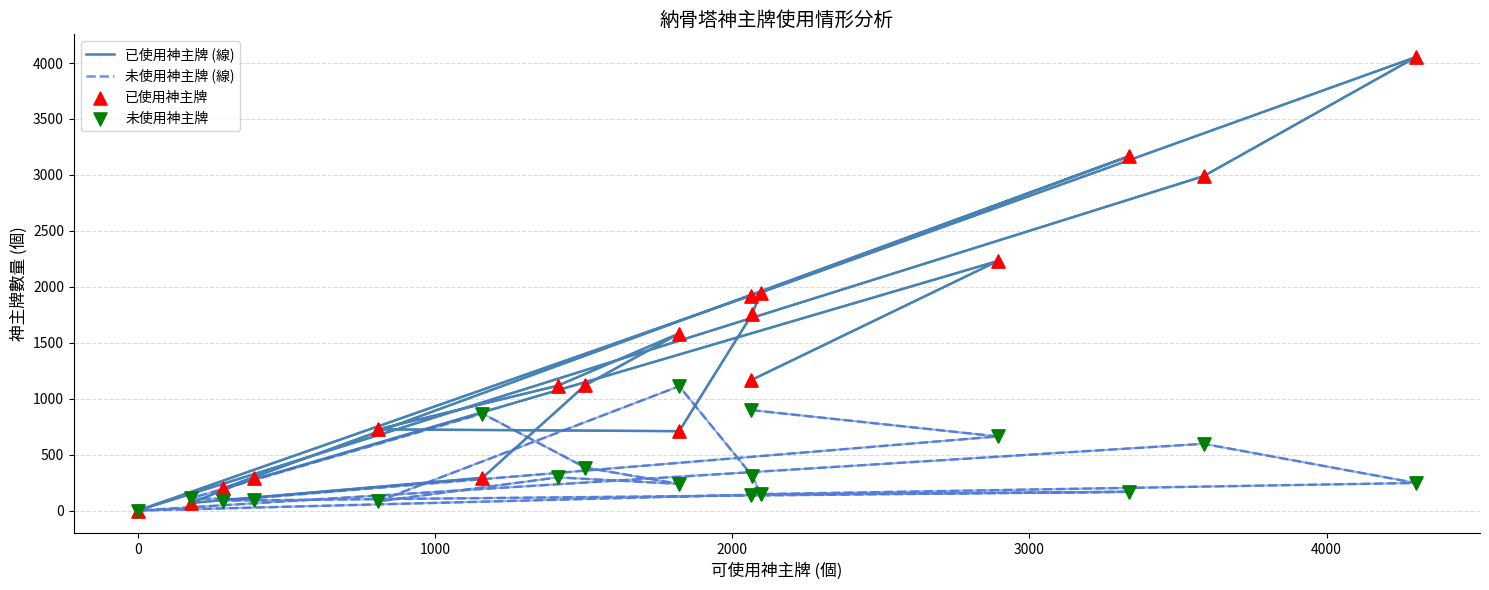

Is the value of 未使用神主牌 at 0 greater than the value of 已使用神主牌 (線) at 17?

Yes